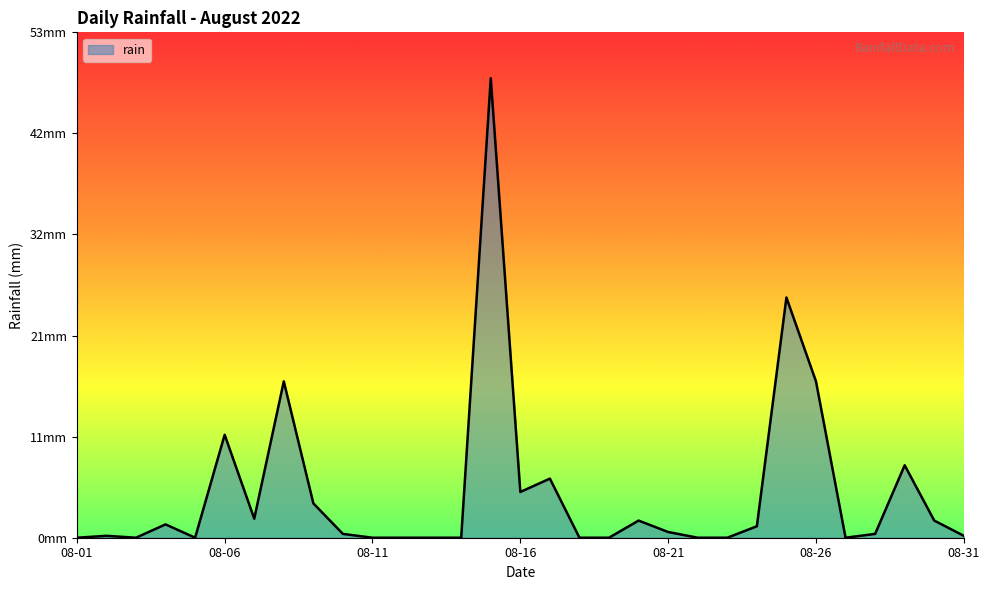

Does the chart have visible grid lines?

No